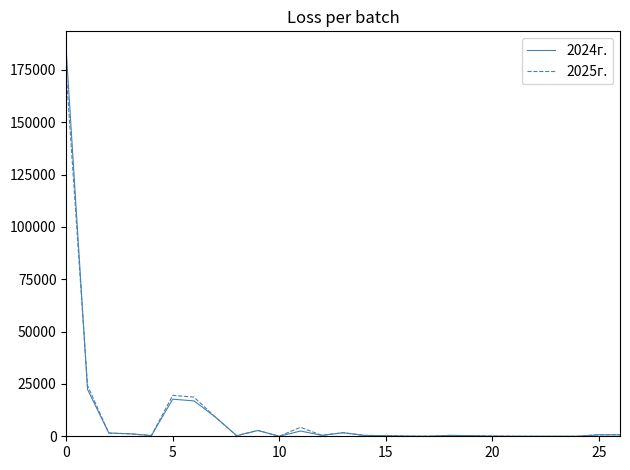

What is the average value of the 2024г. series?

9787.6